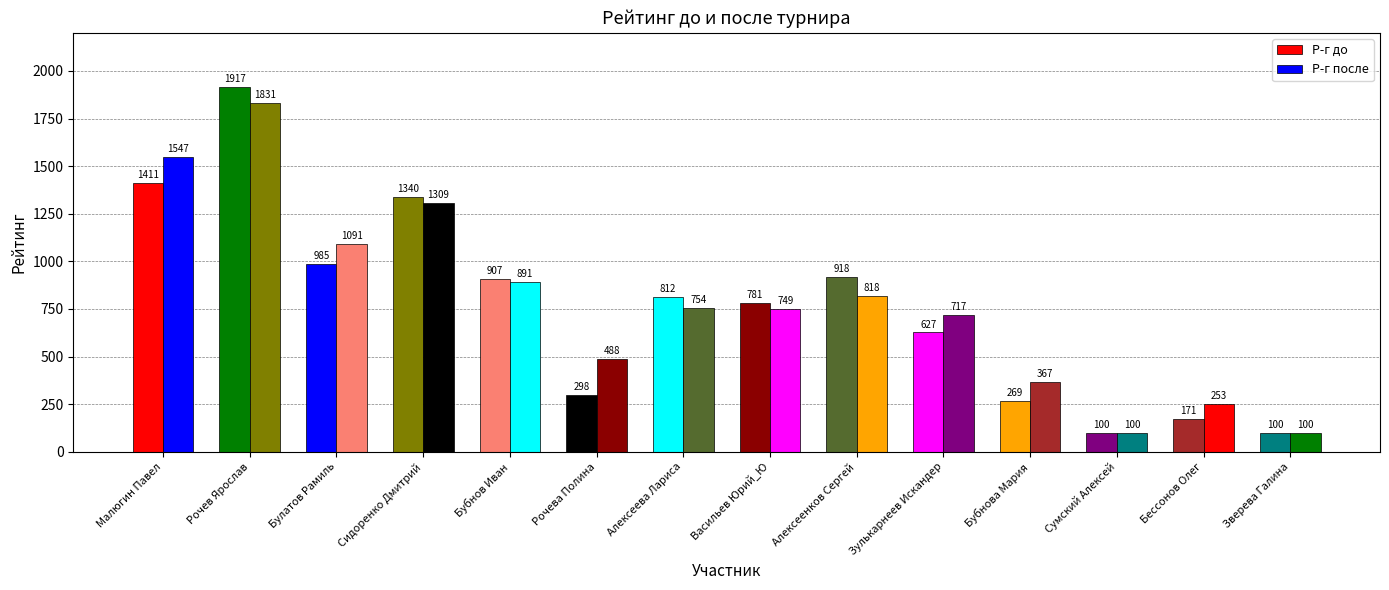

How many series are shown in this chart?

2